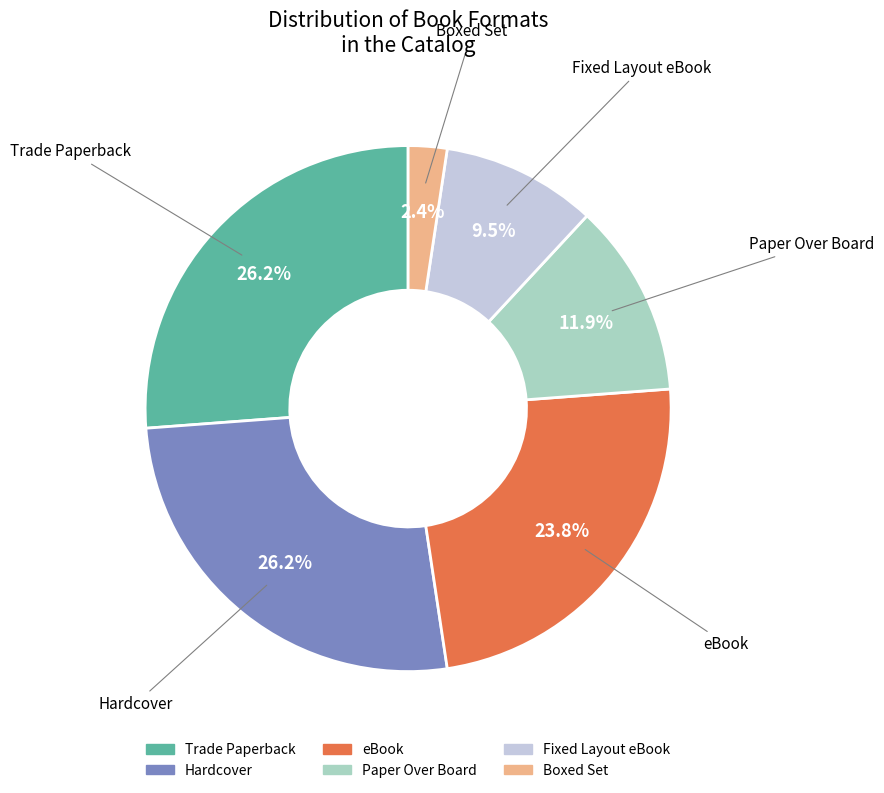

Does Fixed Layout eBook represent more than half of the total?

No